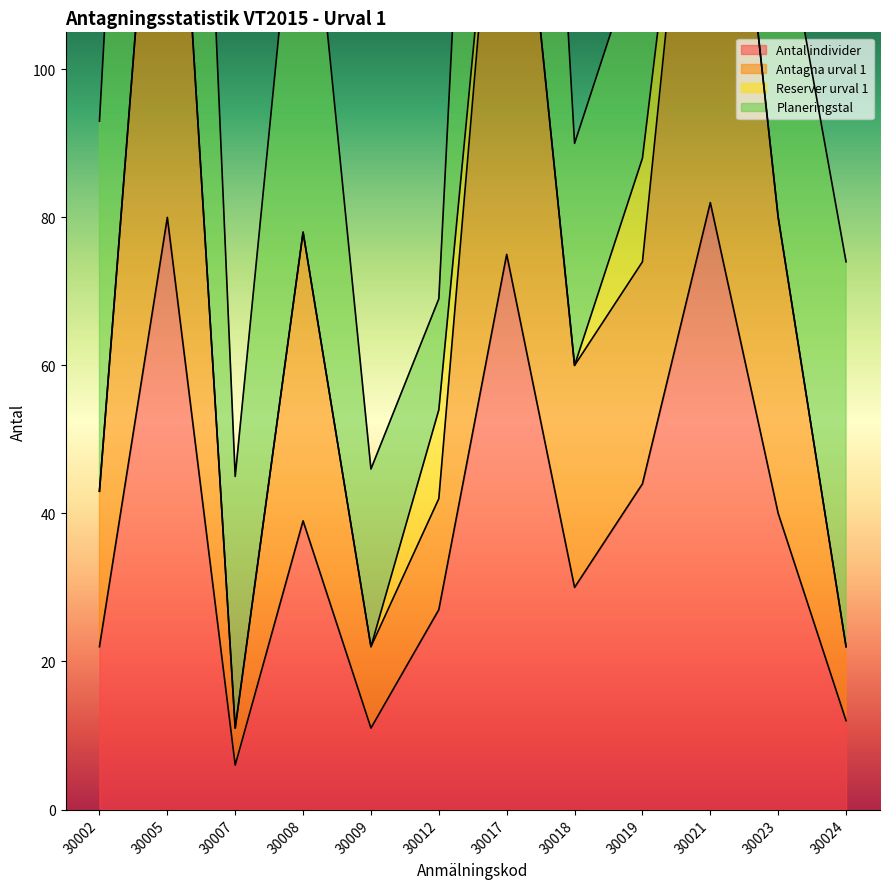

What is the greatest value displayed?

164